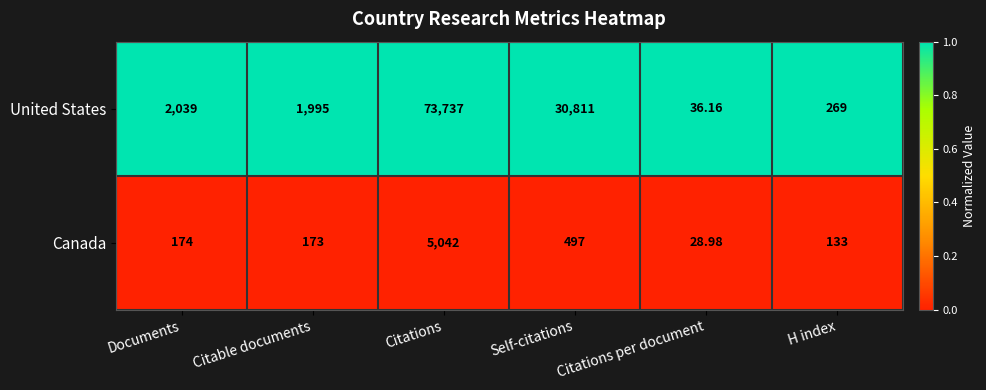

Which category has the highest value across all series?

Citations